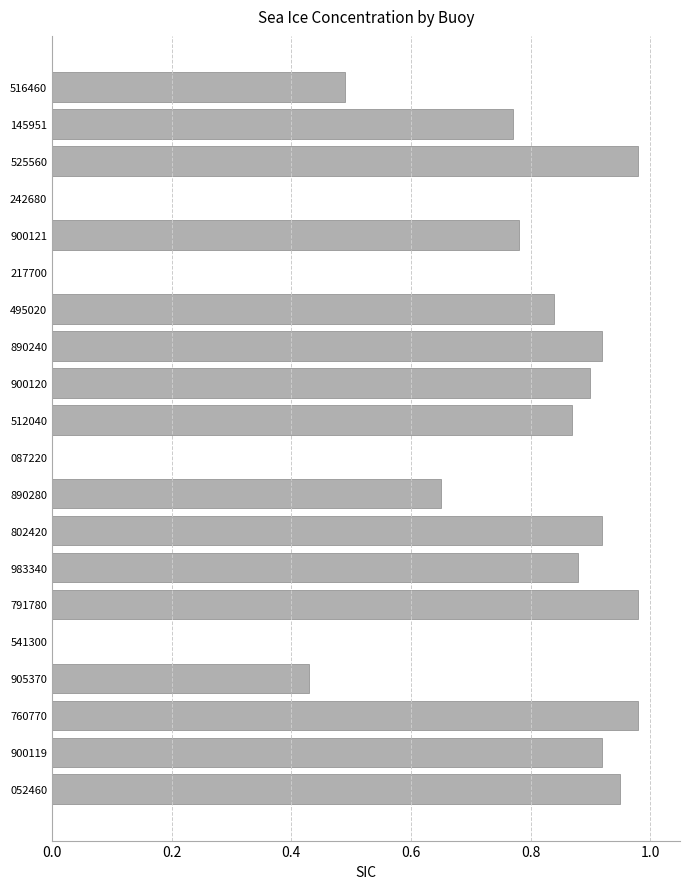

The value at 802420 is 0.9. True or false?

True